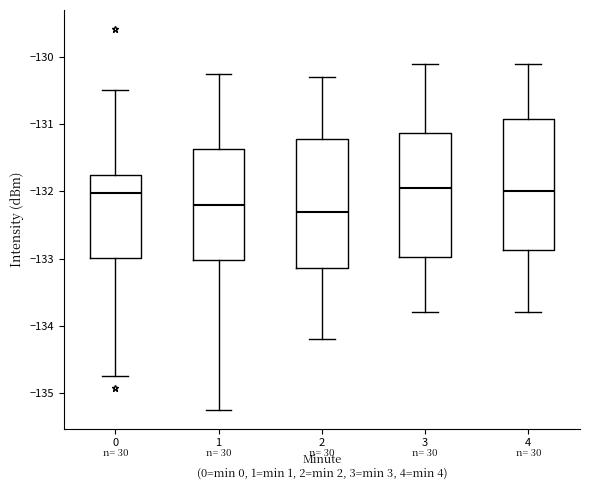

Which box's median line is the lowest?

2